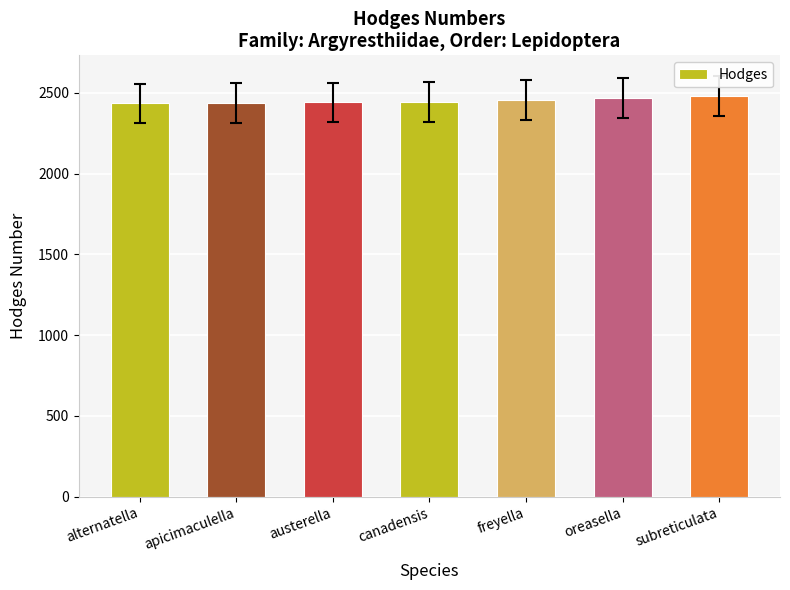

The chart shows a value of 2435 at alternatella. True or false?

True